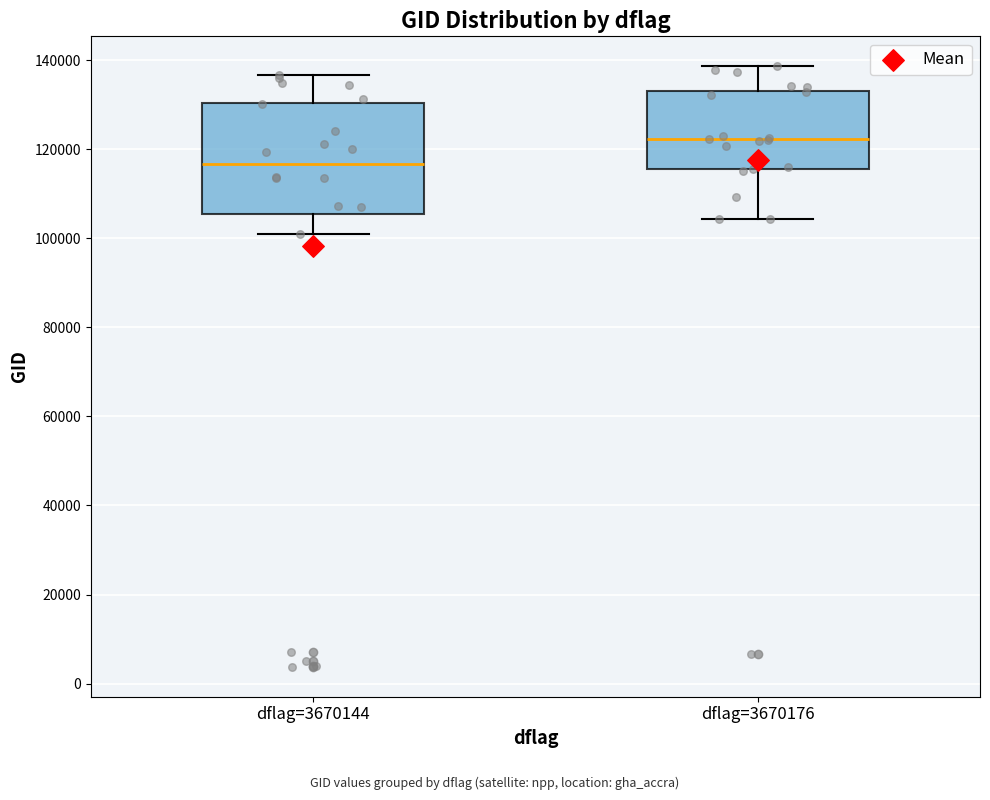

Which box has the highest median line?

dflag=3670176